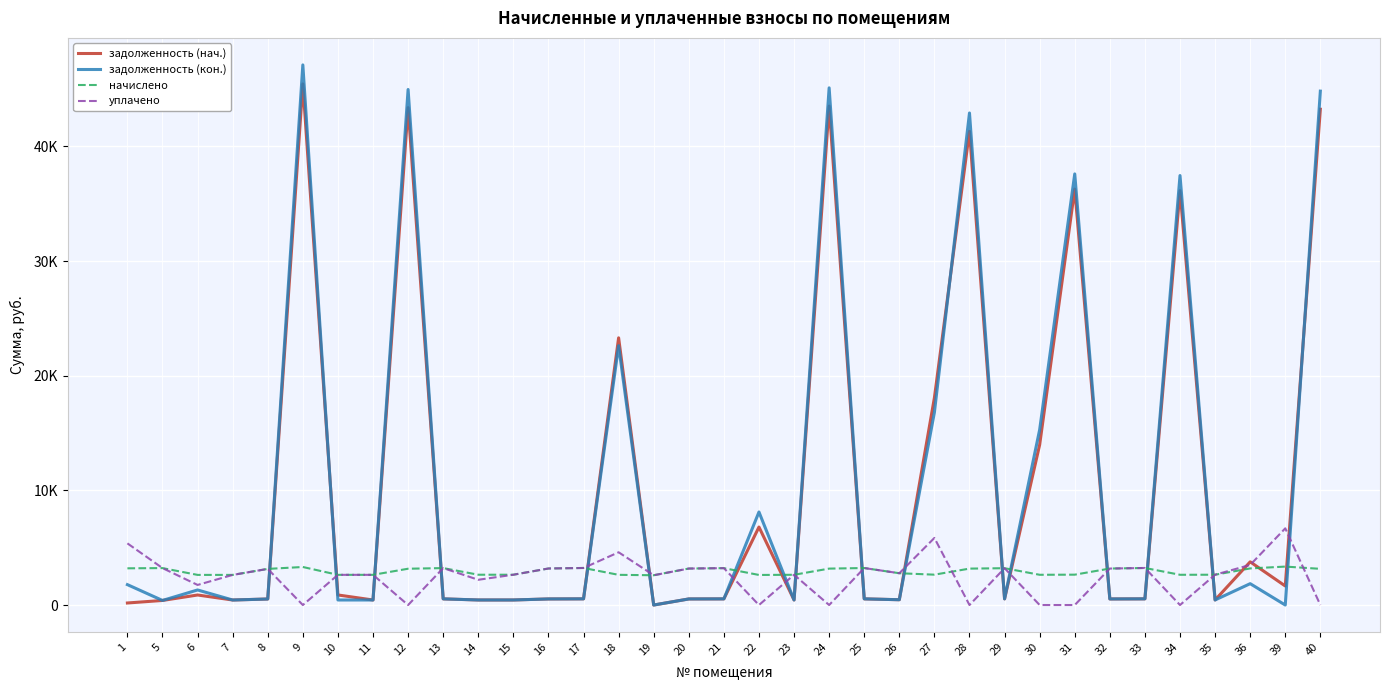

Reading left to right, what are all the values shown in this chart?

задолженность (нач.): 1=177.7	5=398.9	6=874.8	7=438.0	8=525.2	9=45448.7	10=877.6	11=438.8	12=43379.7	13=537.0	14=440.5	15=440.5	16=530.4	17=538.6	18=23303.5	19=0.0	20=530.2	21=536.1	22=6802.5	23=439.6	24=43517.8	25=537.8	26=462.3	27=18076.8	28=41324.7	29=535.3	30=13975.0	31=36275.9	32=530.2	33=538.6	34=36138.6	35=440.5	36=3766.8	39=1659.9	40=43241.6
задолженность (кон.): 1=1778.5	5=398.9	6=1313.7	7=437.5	8=525.2	9=47107.4	10=438.8	11=438.8	12=44962.8	13=537.0	14=440.5	15=440.5	16=530.5	17=538.6	18=22619.9	19=0.0	20=530.2	21=536.1	22=8113.9	23=439.6	24=45106.0	25=537.5	26=462.3	27=16800.7	28=42913.0	29=535.3	30=15294.0	31=37599.8	32=530.2	33=538.6	34=37457.6	35=440.5	36=1862.6	39=0.0	40=44819.7
начислено: 1=3201.6	5=3221.8	6=2627.8	7=2627.8	8=3151.3	9=3317.4	10=2632.8	11=2632.8	12=3166.4	13=3221.8	14=2642.9	15=2642.9	16=3186.5	17=3231.8	18=2632.8	19=2597.5	20=3181.5	21=3216.7	22=2622.7	23=2637.8	24=3176.5	25=3226.8	26=2773.7	27=2647.9	28=3176.5	29=3211.7	30=2637.8	31=2647.9	32=3181.5	33=3231.8	34=2637.8	35=2642.9	36=3191.6	39=3352.6	40=3156.3
уплачено: 1=5377.6	5=3221.8	6=1751.6	7=2626.1	8=3151.3	9=0.0	10=2632.6	11=2632.8	12=0.0	13=3221.8	14=2202.4	15=2642.9	16=3186.8	17=3231.2	18=4600.0	19=2597.5	20=3181.5	21=3216.7	22=0.0	23=2637.8	24=0.0	25=3226.2	26=2773.7	27=5850.0	28=0.0	29=3211.7	30=0.0	31=0.0	32=3181.5	33=3231.8	34=0.0	35=2642.9	36=3500.0	39=6687.4	40=0.0